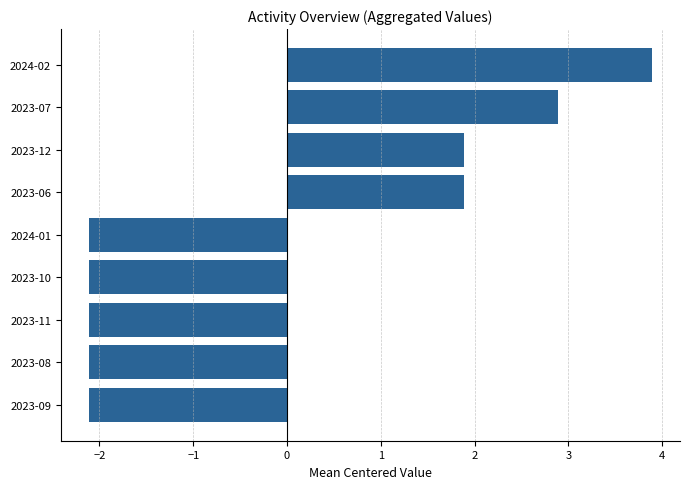

What is the greatest value displayed?

3.9